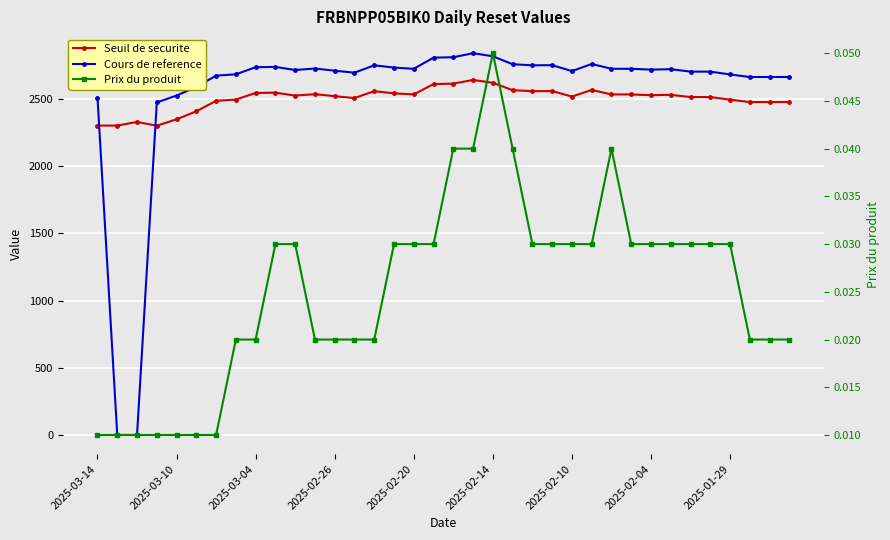

Rank the series by their maximum value, from highest to lowest.

Cours de reference, Seuil de securite, Prix du produit